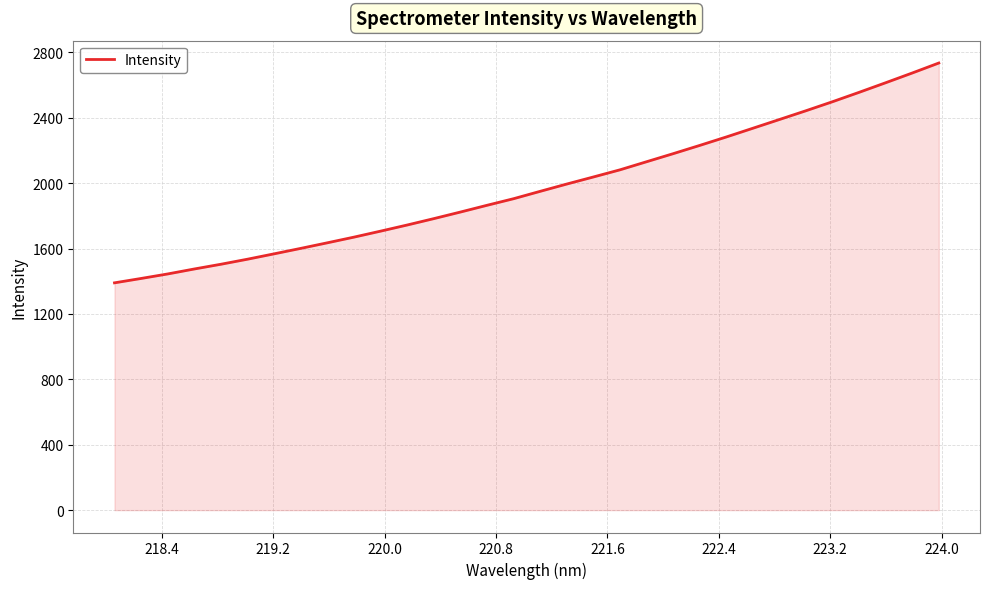

What is the difference between the maximum and minimum values?

1344.5